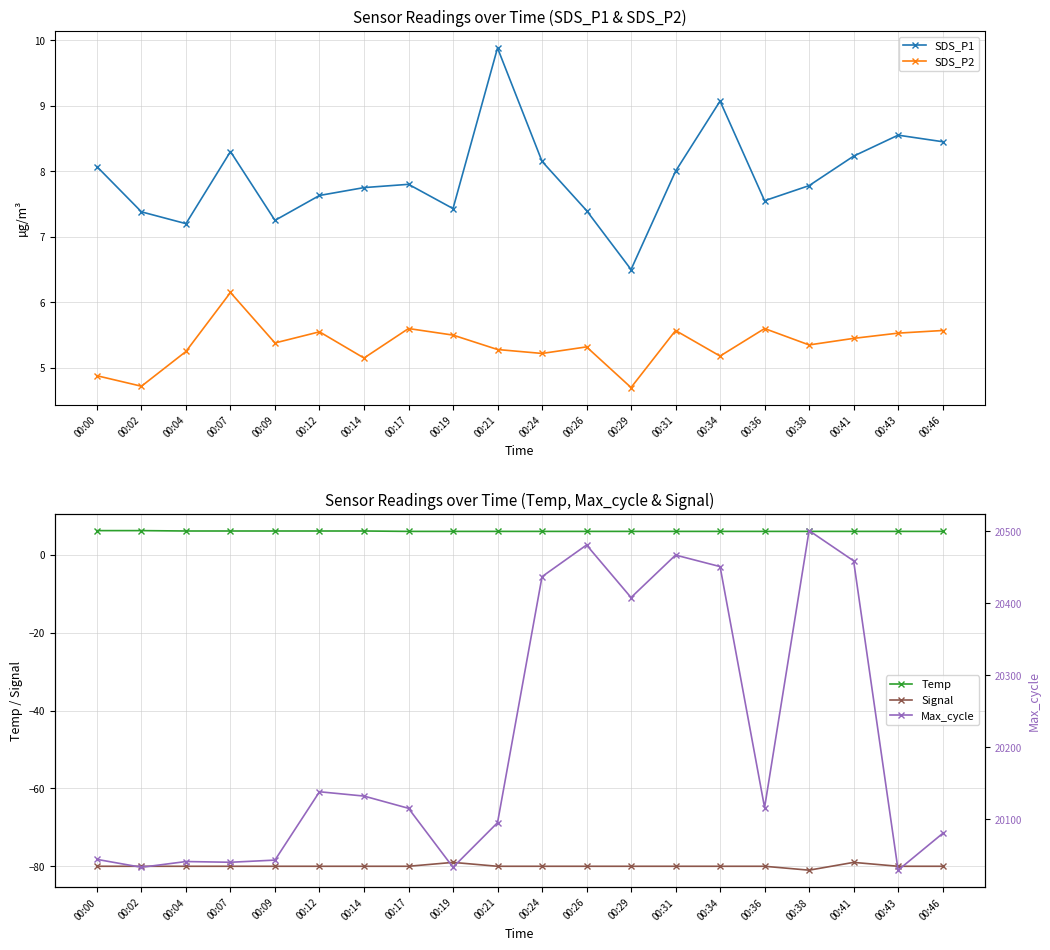

Is the value of Temp at 00:21 greater than the value of Max_cycle at 00:38?

No